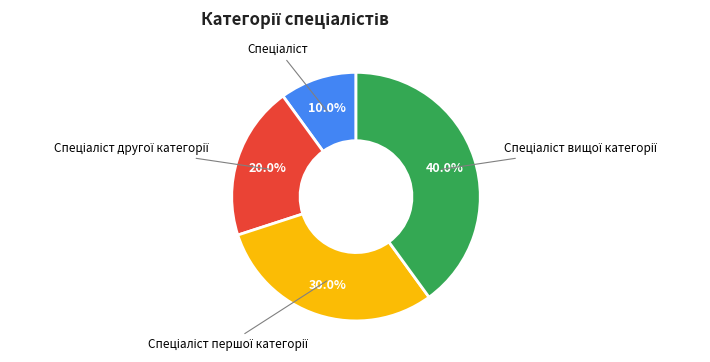

Is there a majority slice in this chart?

No